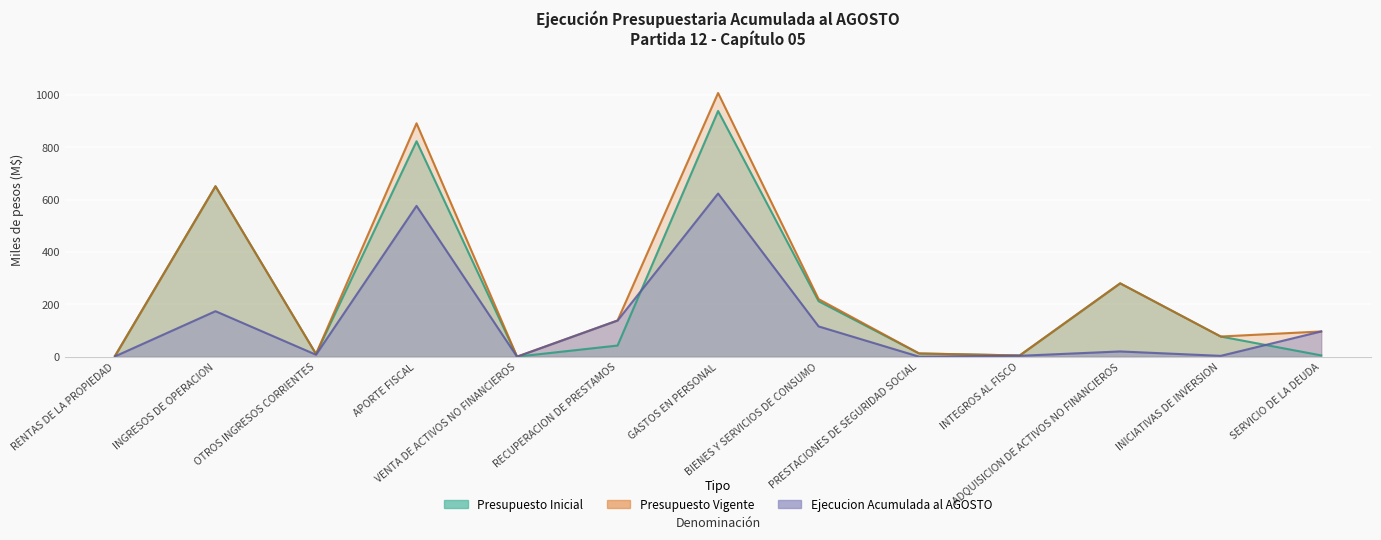

What is the total value across all series at BIENES Y SERVICIOS DE CONSUMO?

547.4